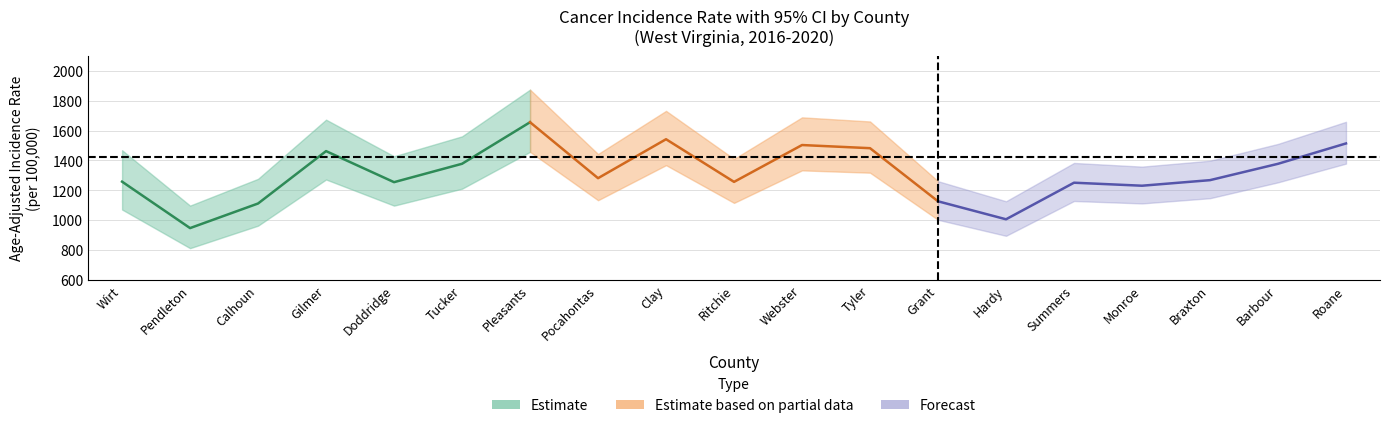

What is the label of the 6th point from the right?

Hardy